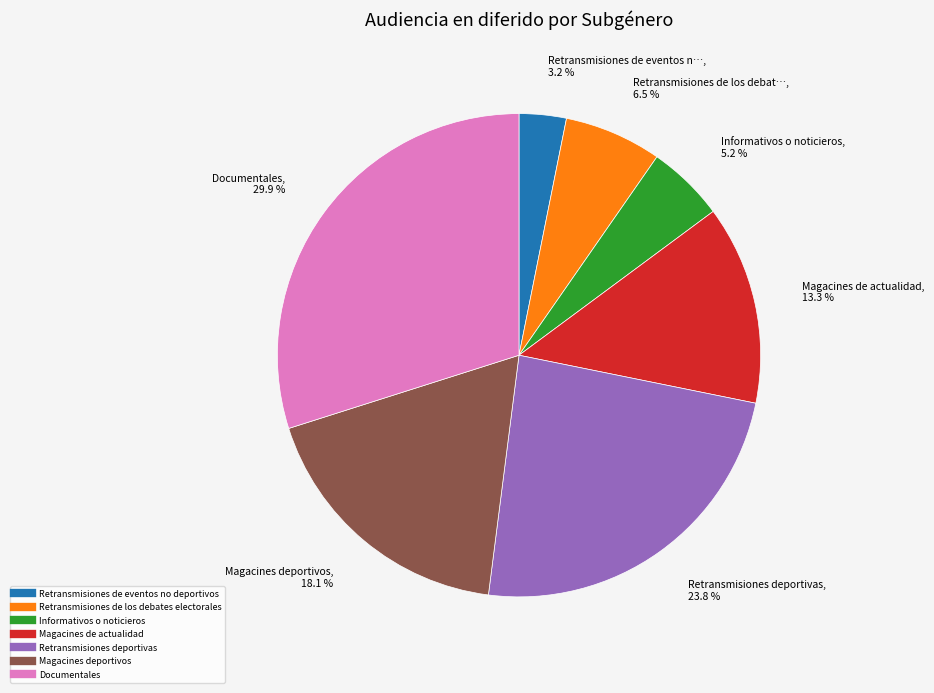

What is the smallest slice in the pie chart?

Retransmisiones de eventos no deportivos